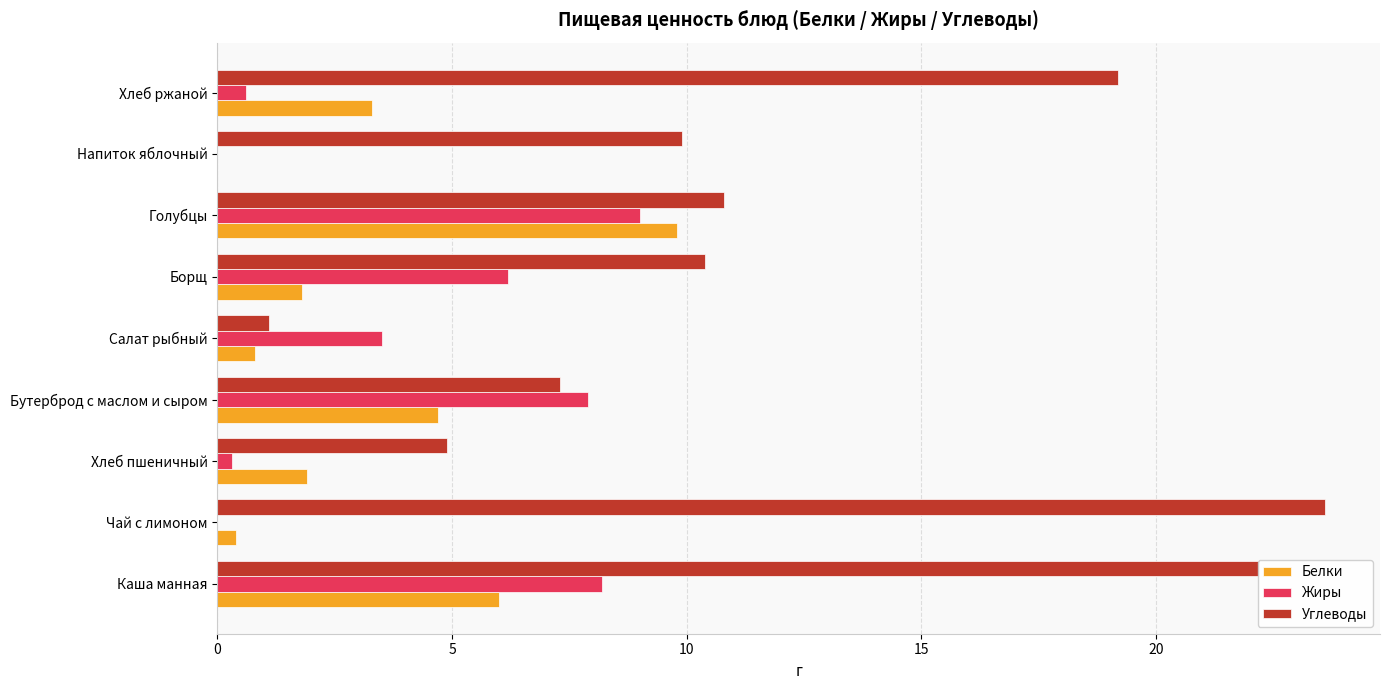

Is it true that Жиры equals 4.6 at Голубцы?

False